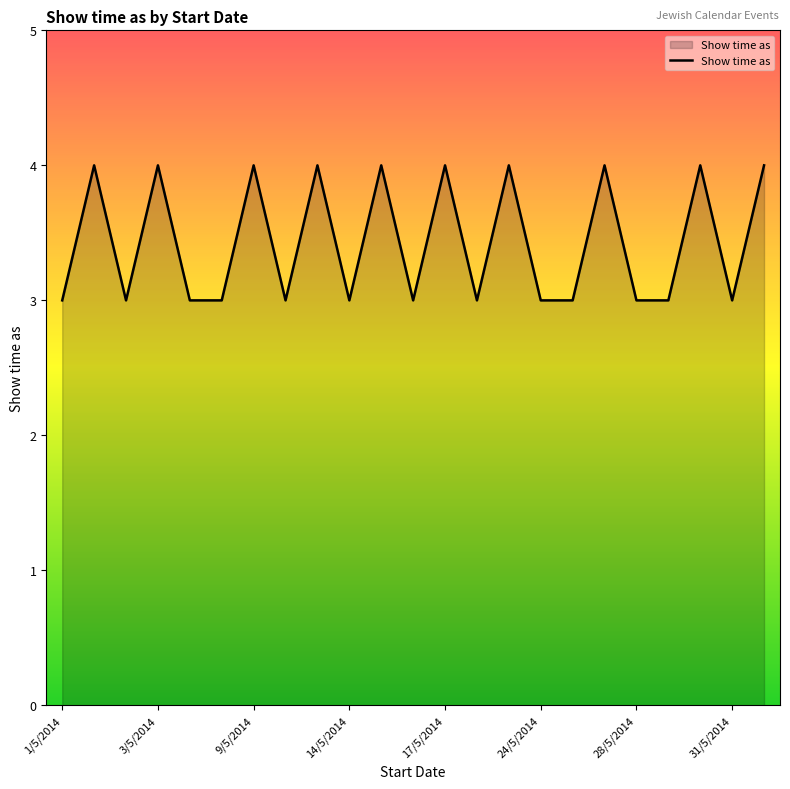

What is the minimum value shown in the chart?

3